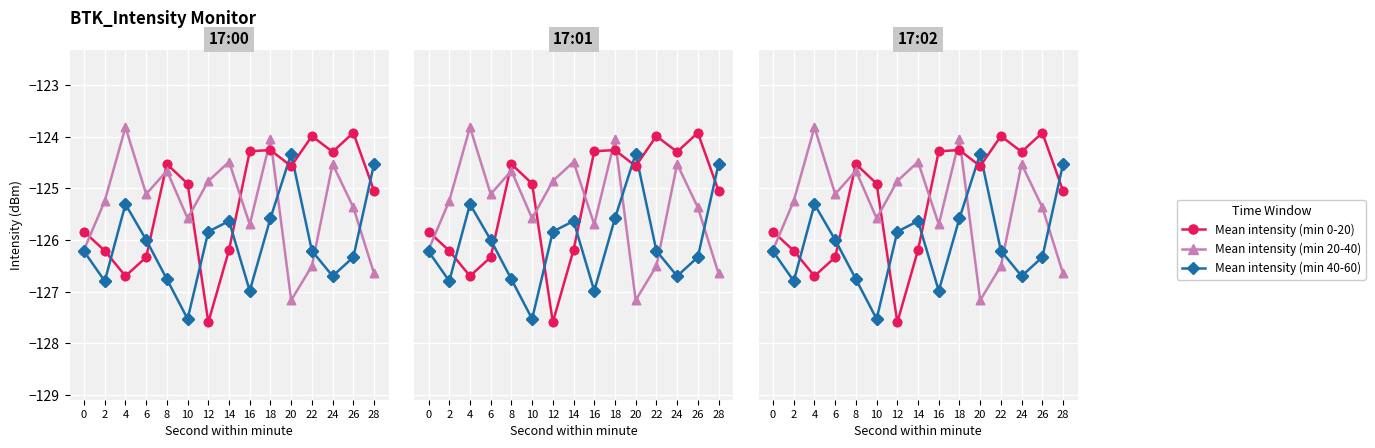

Is the value of Mean intensity (min 20-40) at 10 greater than the value of Mean intensity (min 0-20) at 2?

Yes